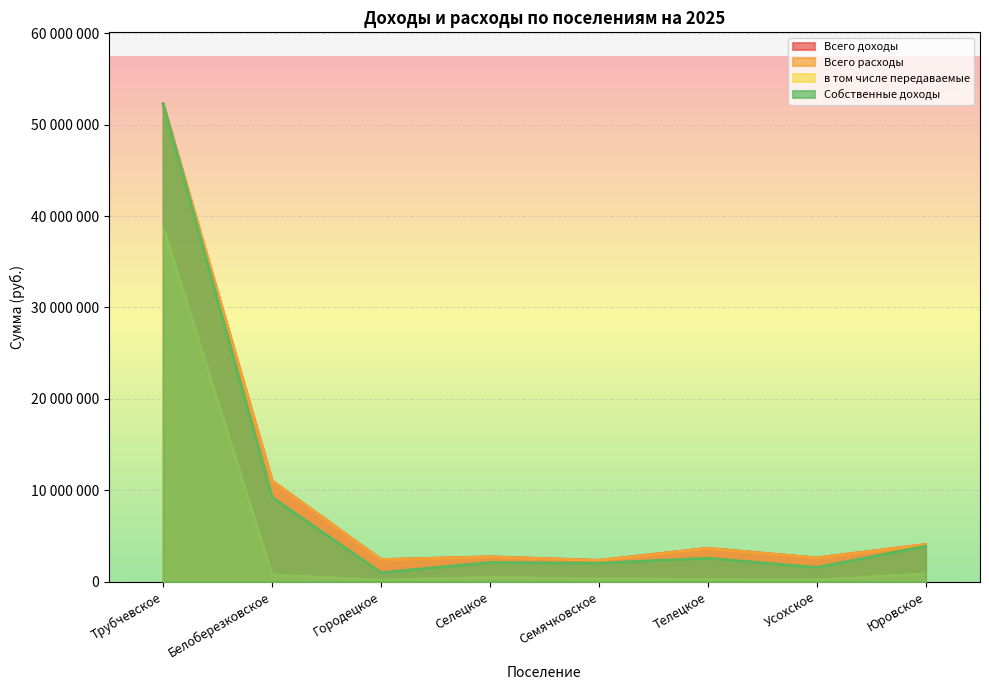

Where is the first local minimum for Собственные доходы?

Городецкое